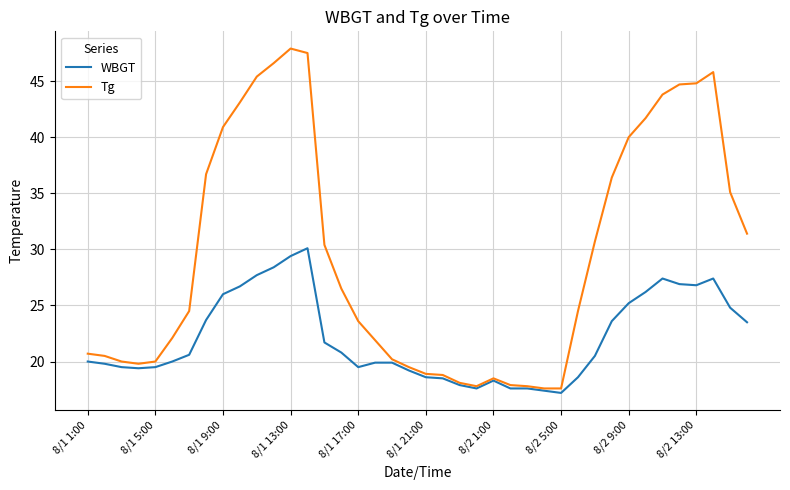

Which series has the largest range (max minus min)?

Tg